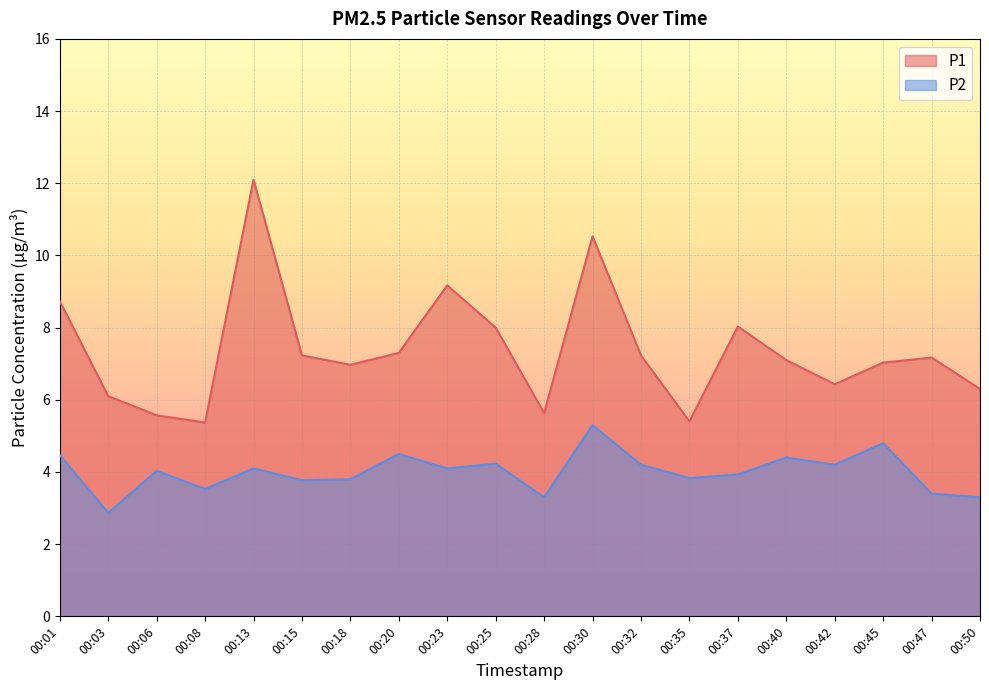

What is the sum of all P1 values?

147.4